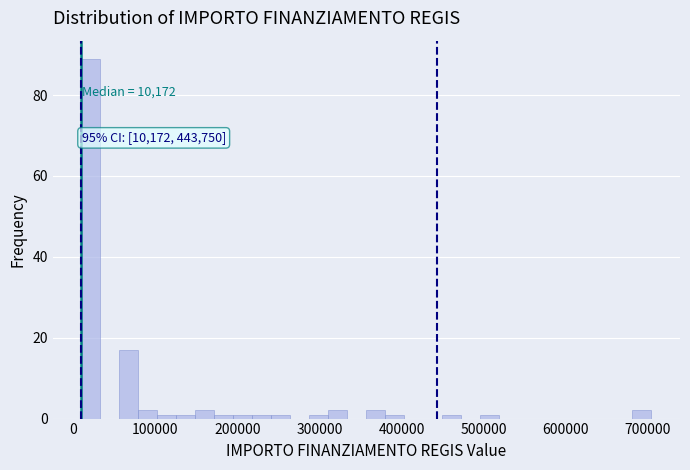

Around what value on the x-axis is the tallest bar? Give the approximate position of its centre, as read against the axis.

20000